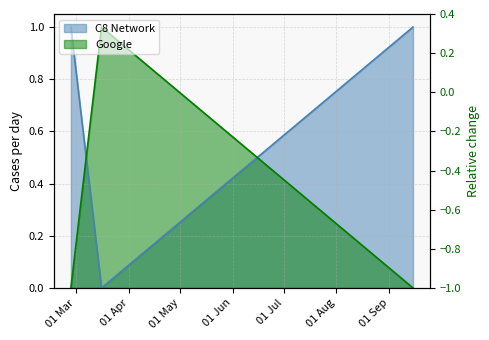

Rank the categories by Google value from highest to lowest.

2015-03-16, 2015-02-26, 2015-09-15